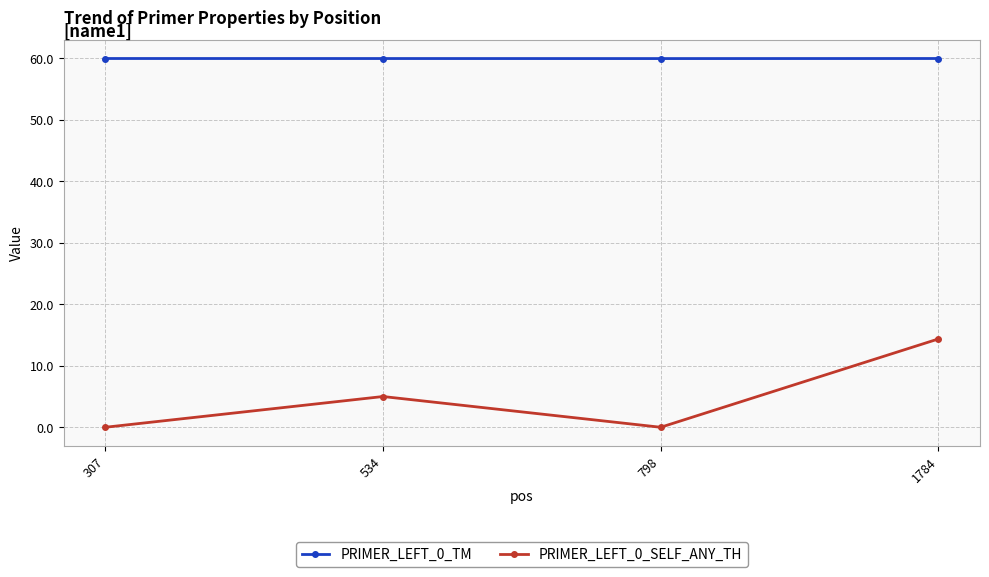

What is the highest value of the PRIMER_LEFT_0_TM series?

60.0